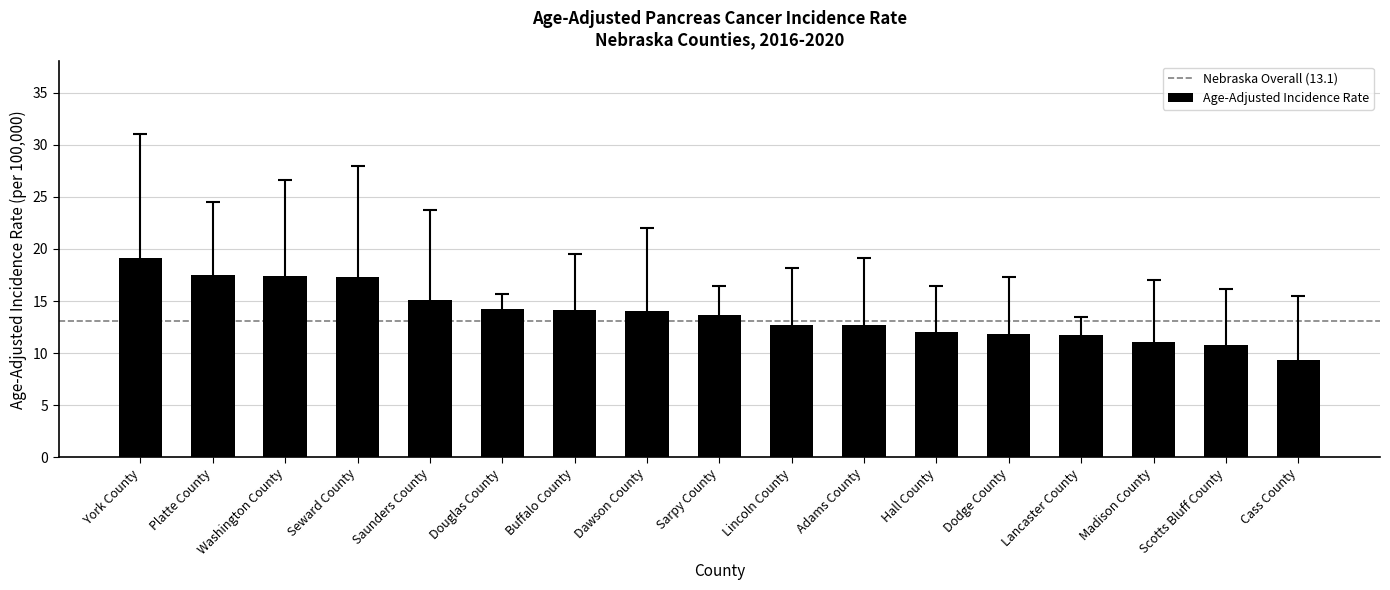

What is the difference between the maximum and second lowest values?

8.3